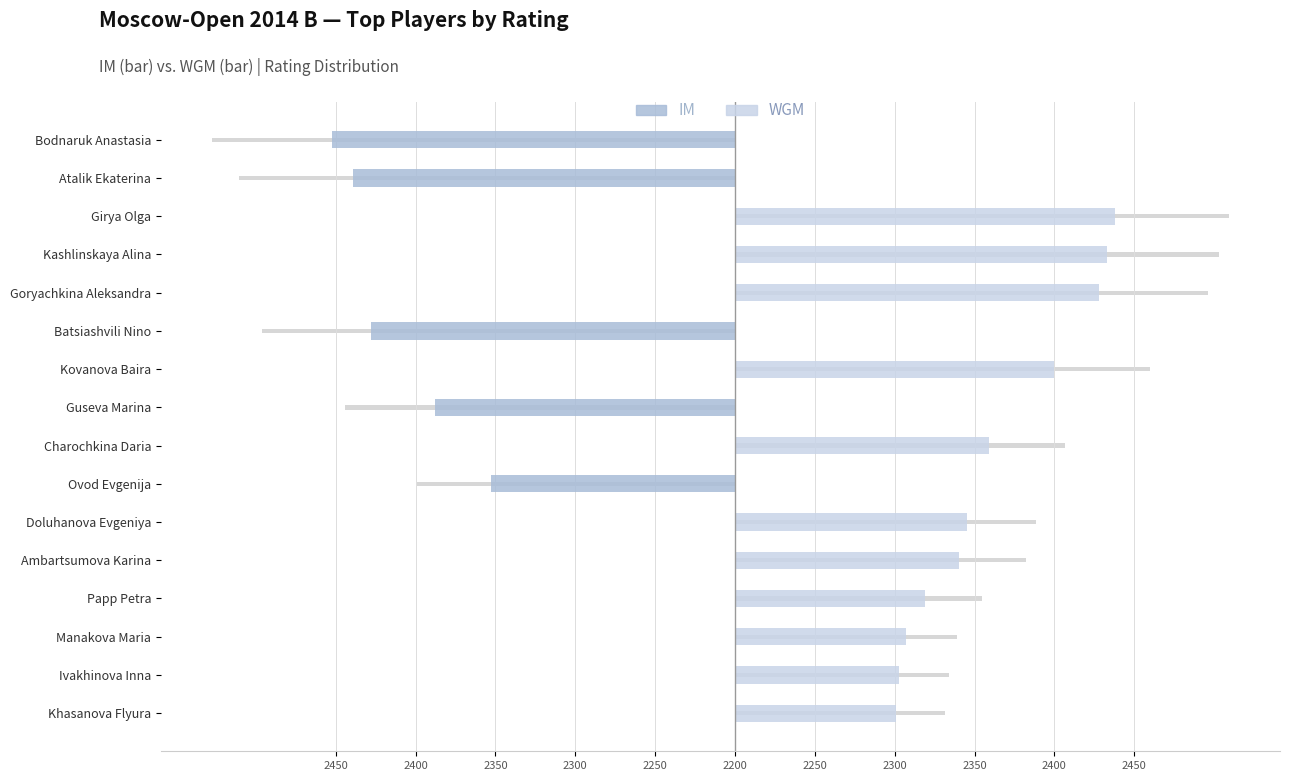

What is the minimum value shown in the chart?

-252